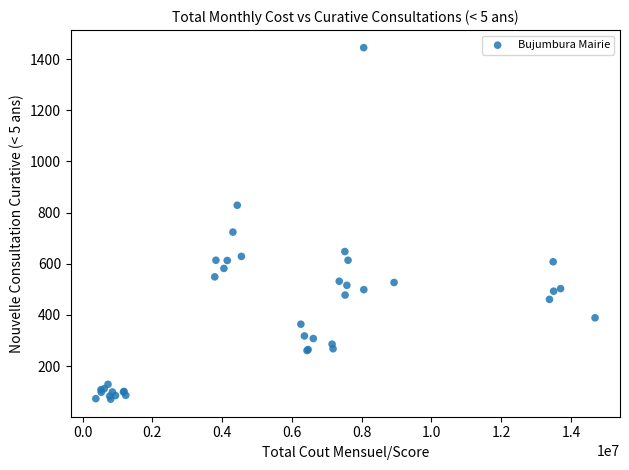

What Y value in the scatter plot is closest to 758?

724